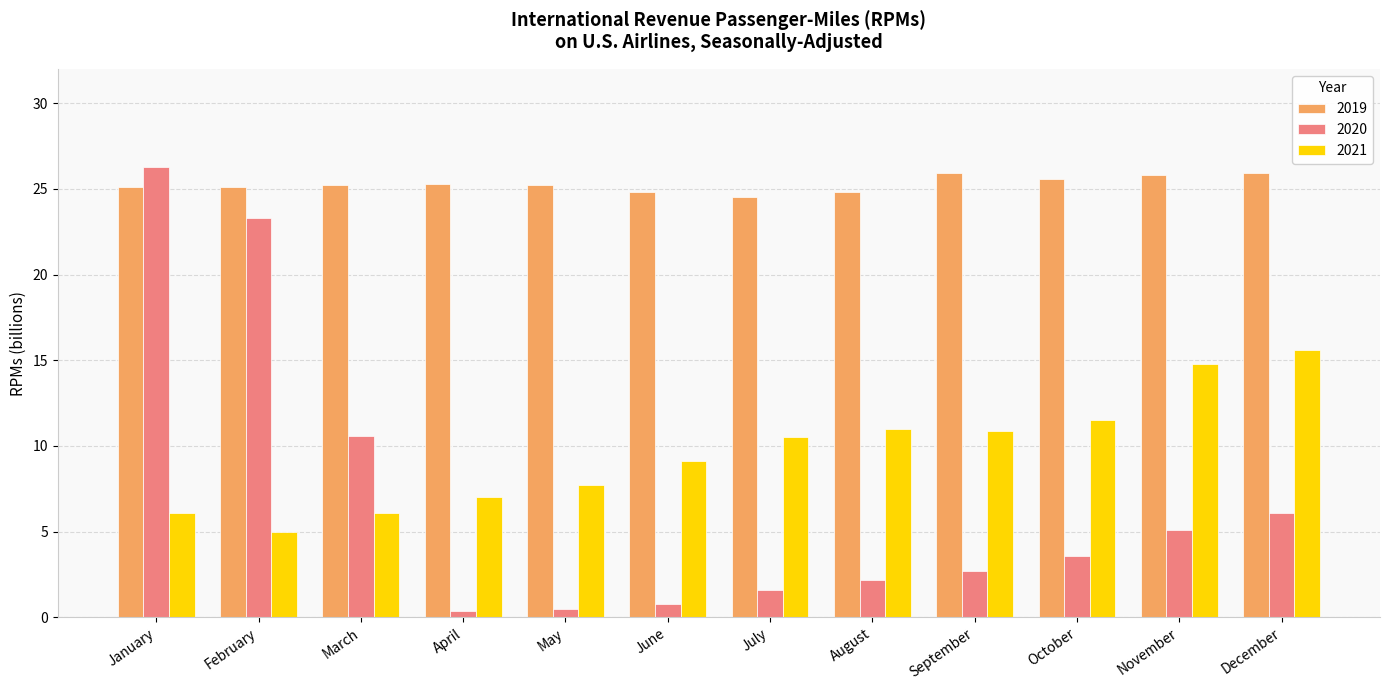

What is the total value across all series at September?

39.5